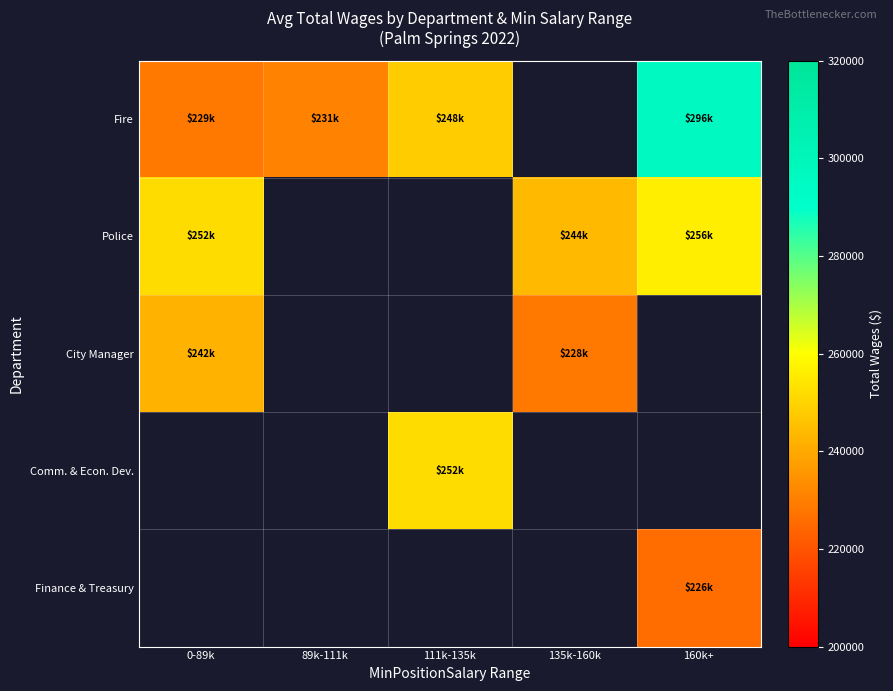

The value of Fire at 89k-111k is 230957.0. True or false?

True